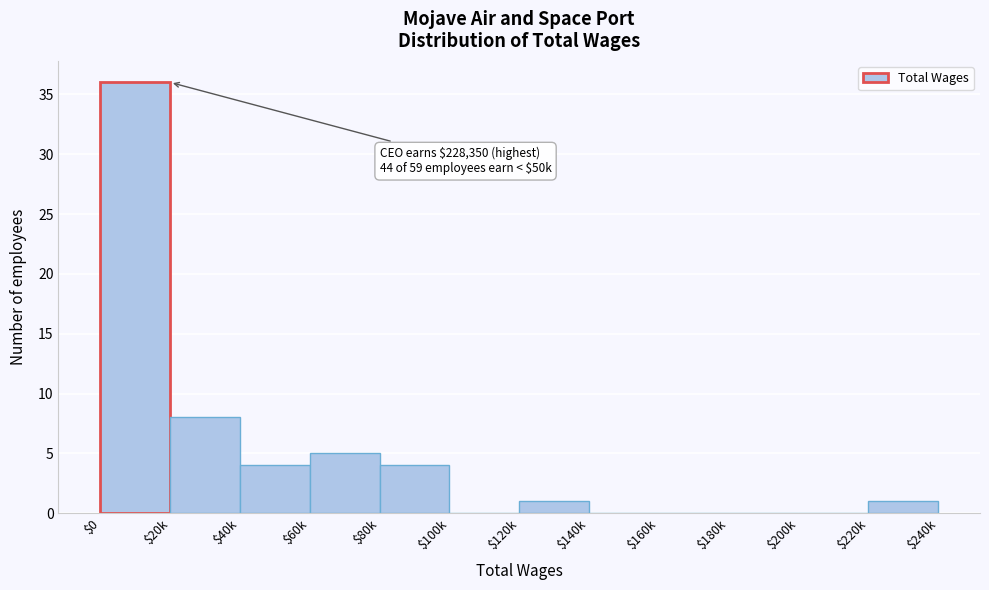

What is the sum of all values?

59